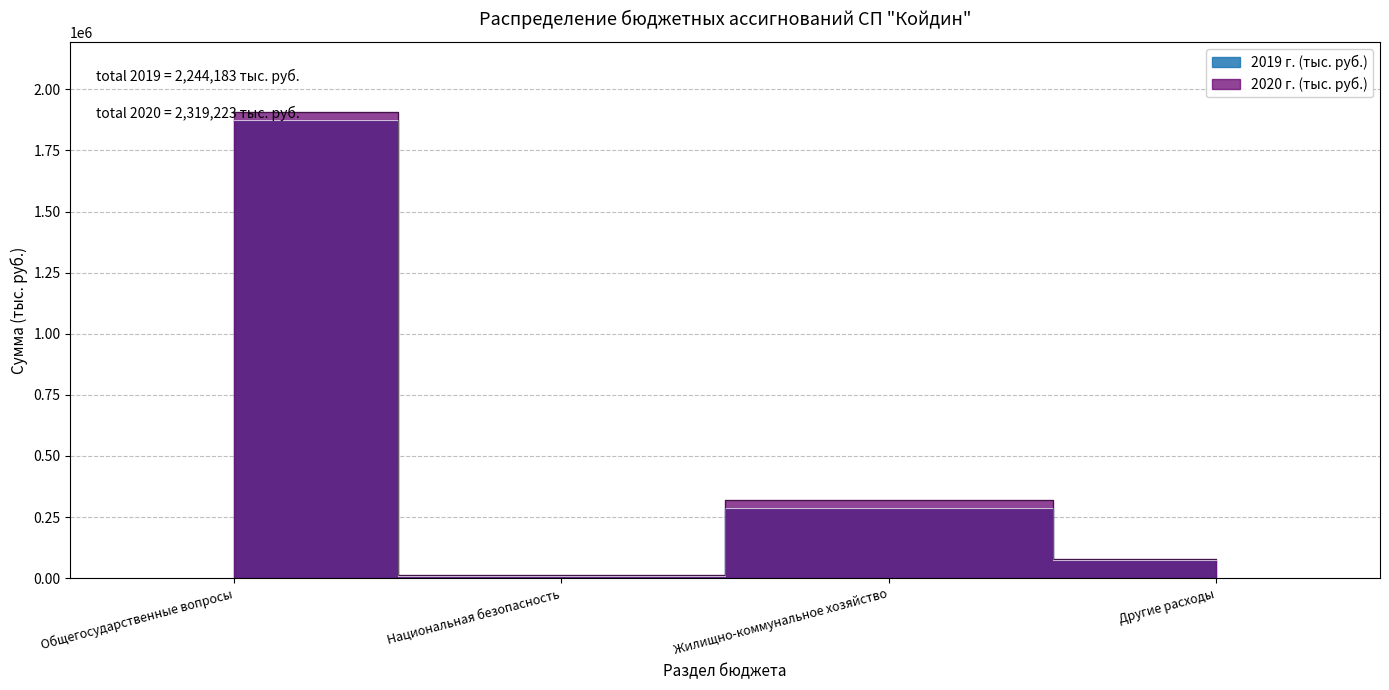

Which category has the highest value across all series?

Общегосударственные вопросы